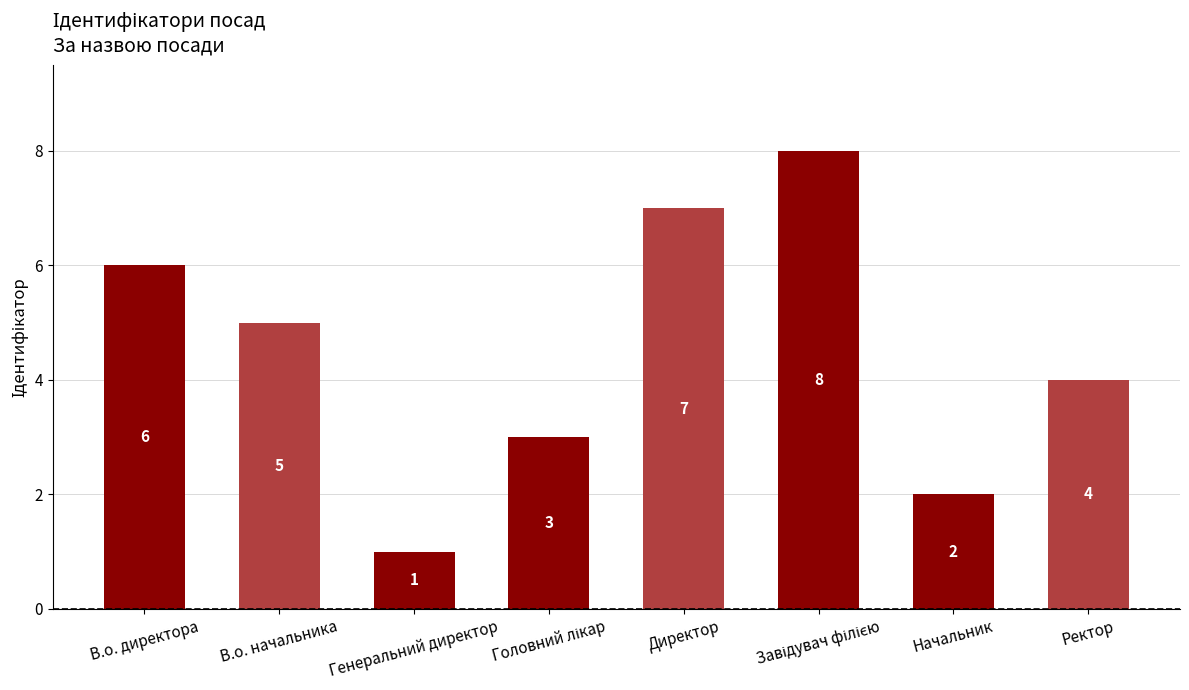

Are the bars grouped side by side (vs. stacked)?

No